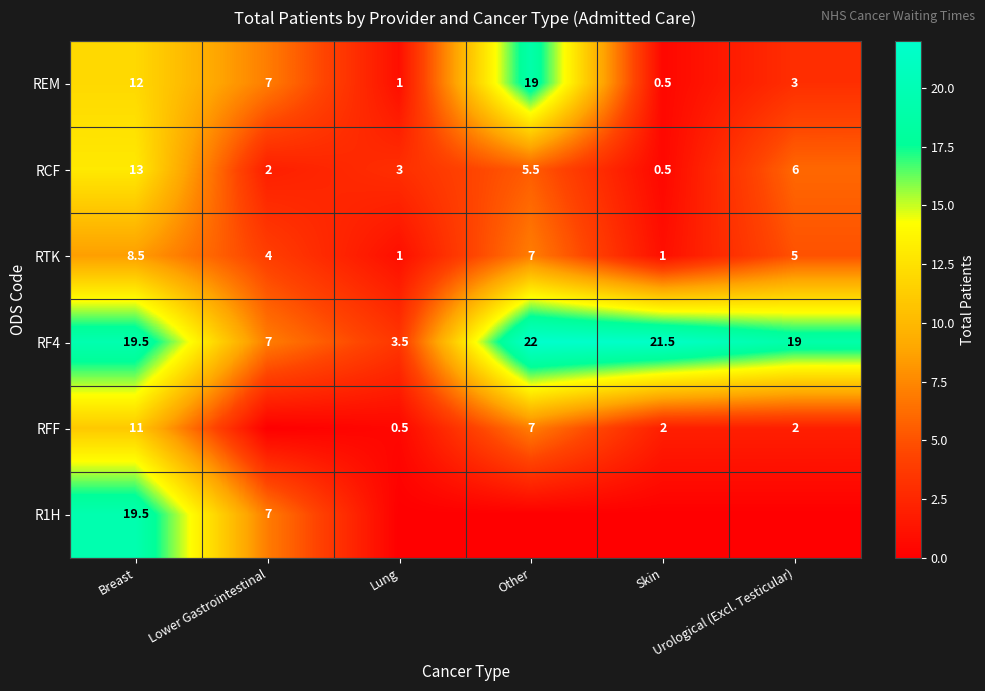

What is the maximum value for RCF?

13.0